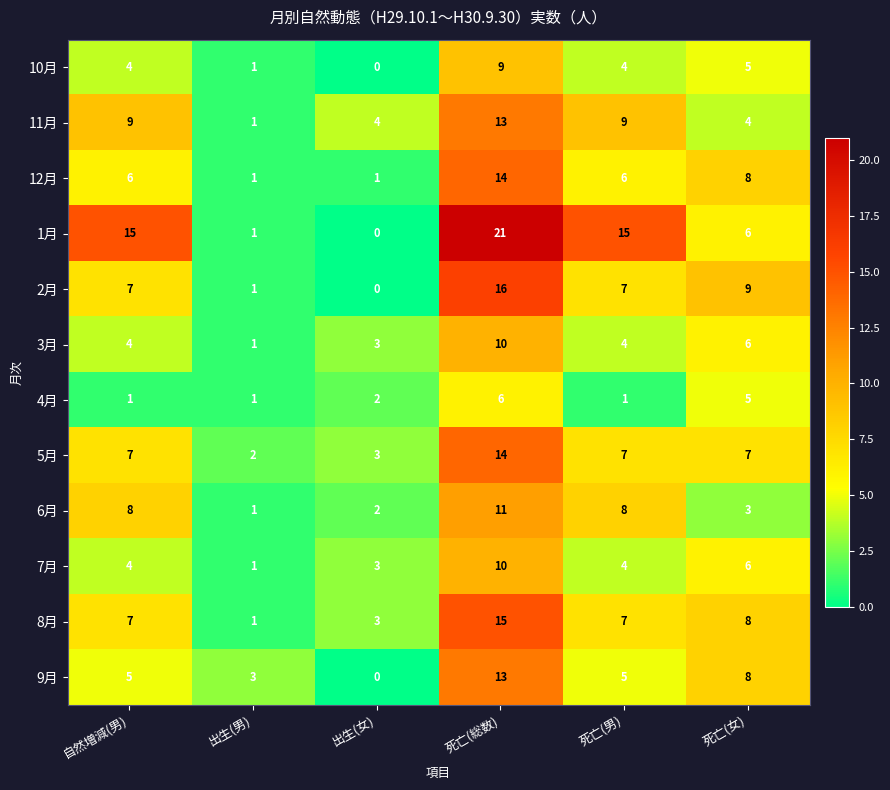

At how many categories does at least one series exceed 16?

1